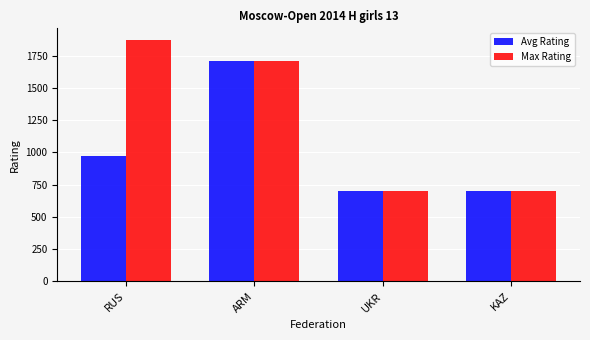

What is the label of the 1st bar from the right?

KAZ